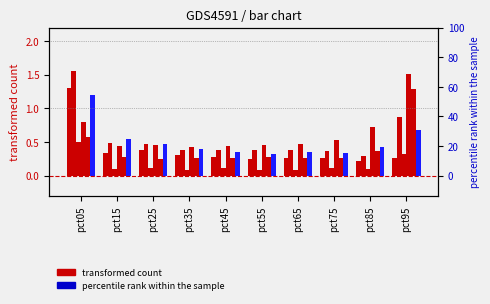

How many bars are there in total?

60